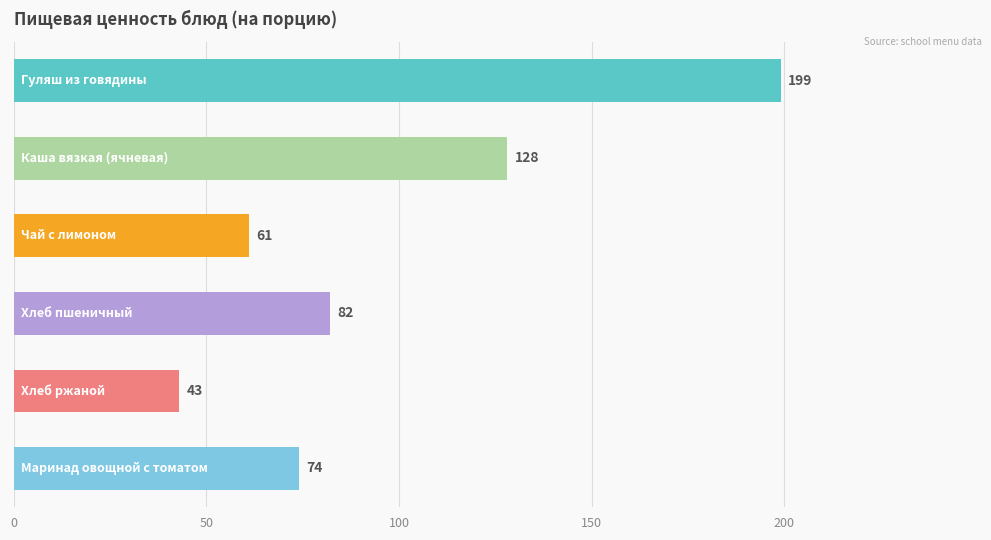

What is the difference between the second highest and minimum values?

85